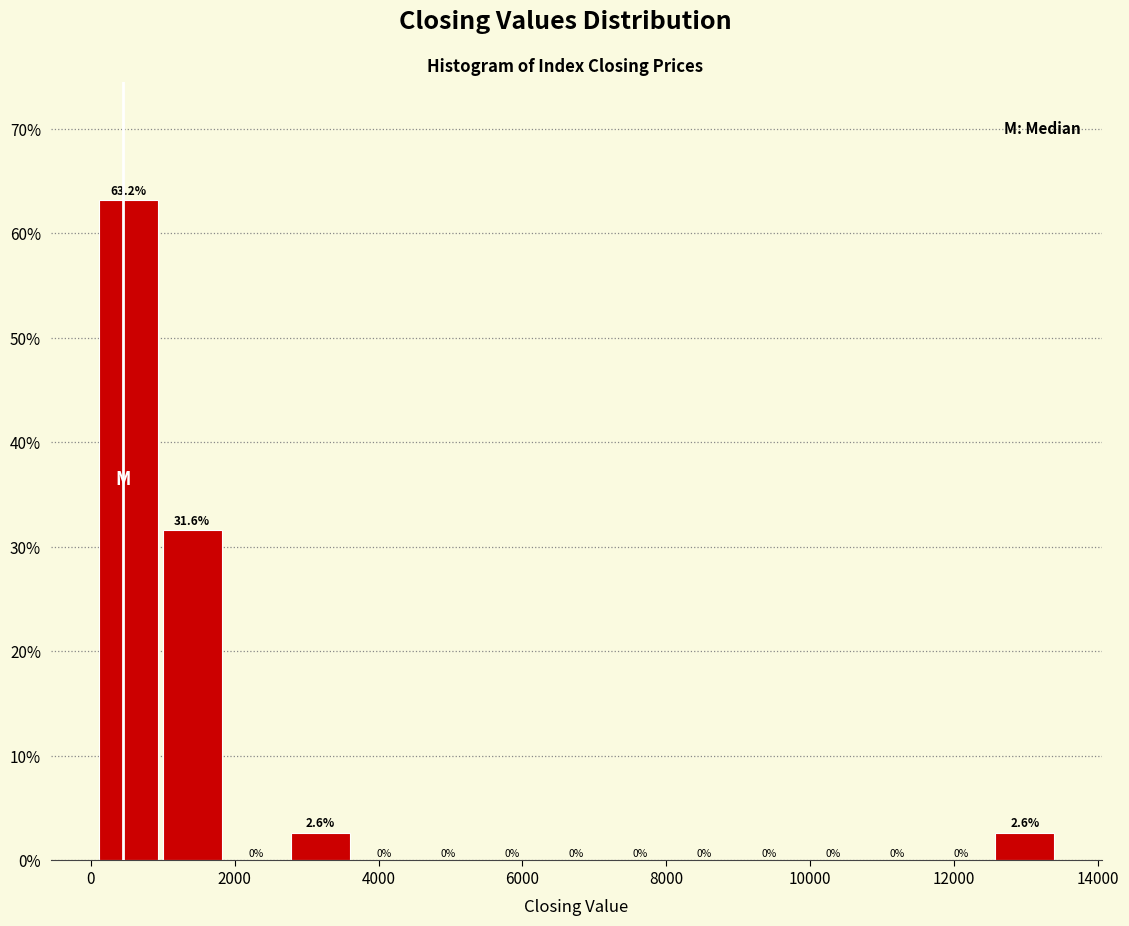

Reading left to right, transcribe this chart: for each bar, give the range it covers on the x-axis and its height. The bar edges are not printed on the chart, so give them approximately, as read against the axis.

200 to 1000: 63.2
1000 to 1800: 31.6
1800 to 2800: 0.0
2800 to 3600: 2.6
3600 to 4600: 0.0
4600 to 5400: 0.0
5400 to 6400: 0.0
6400 to 7200: 0.0
7200 to 8200: 0.0
8200 to 9000: 0.0
9000 to 10000: 0.0
10000 to 10800: 0.0
10800 to 11600: 0.0
11600 to 12600: 0.0
12600 to 13400: 2.6